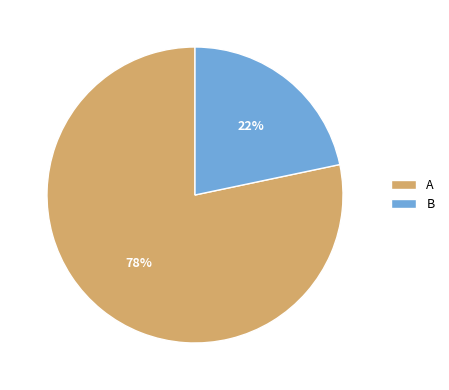

Is there any slice that represents more than half of the pie?

Yes